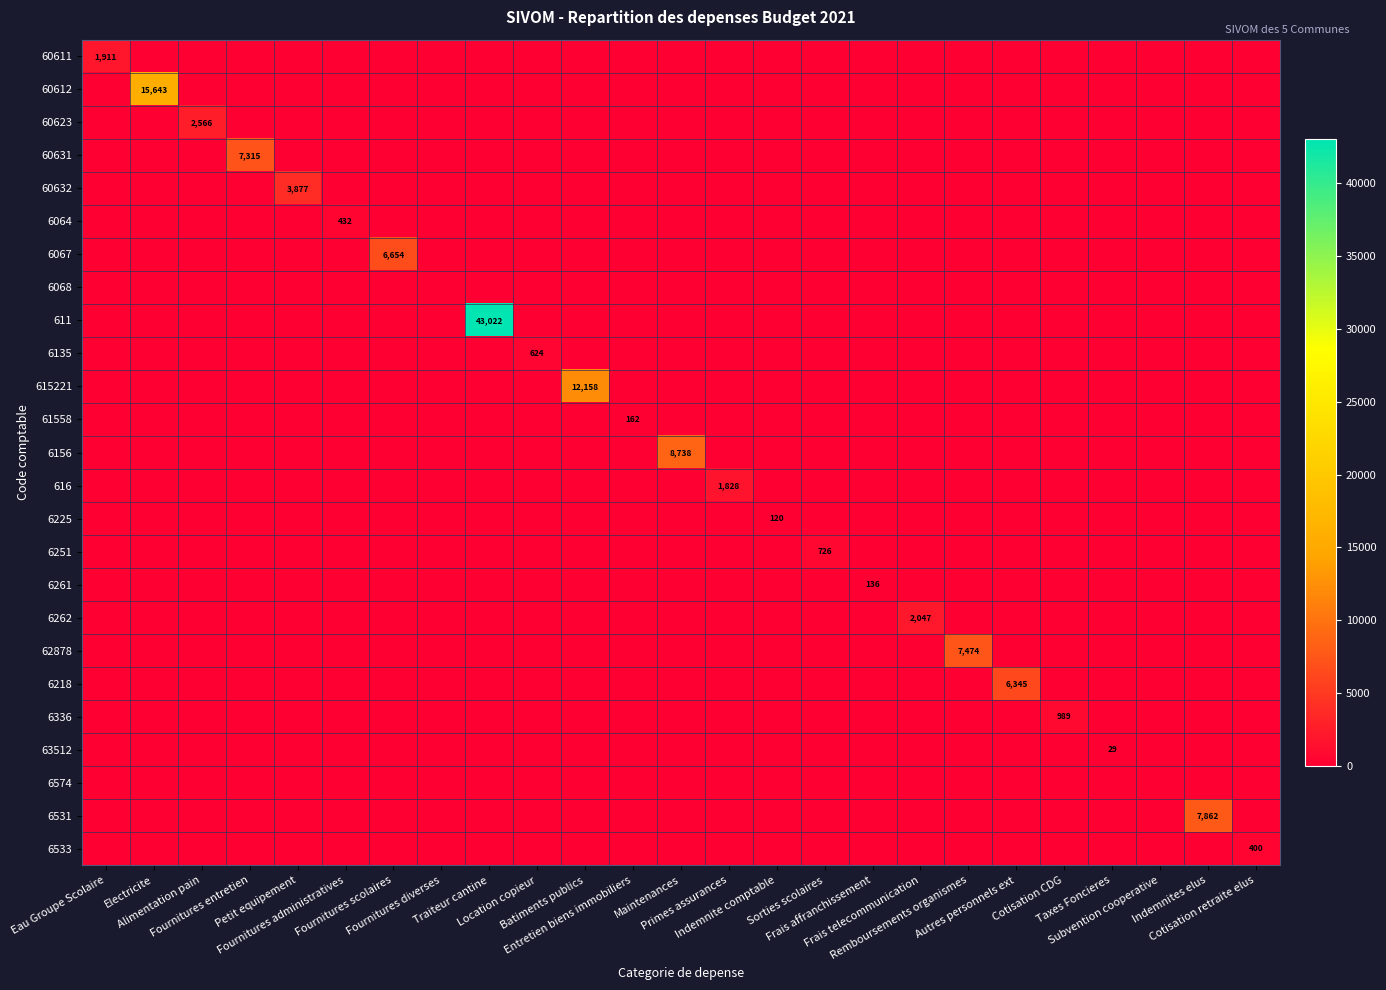

What is the difference between the highest and lowest values at Frais telecommunication?

2047